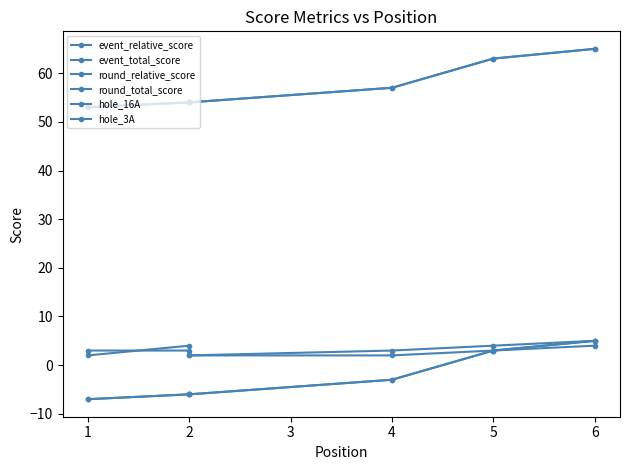

Which series has the widest spread of values?

event_relative_score